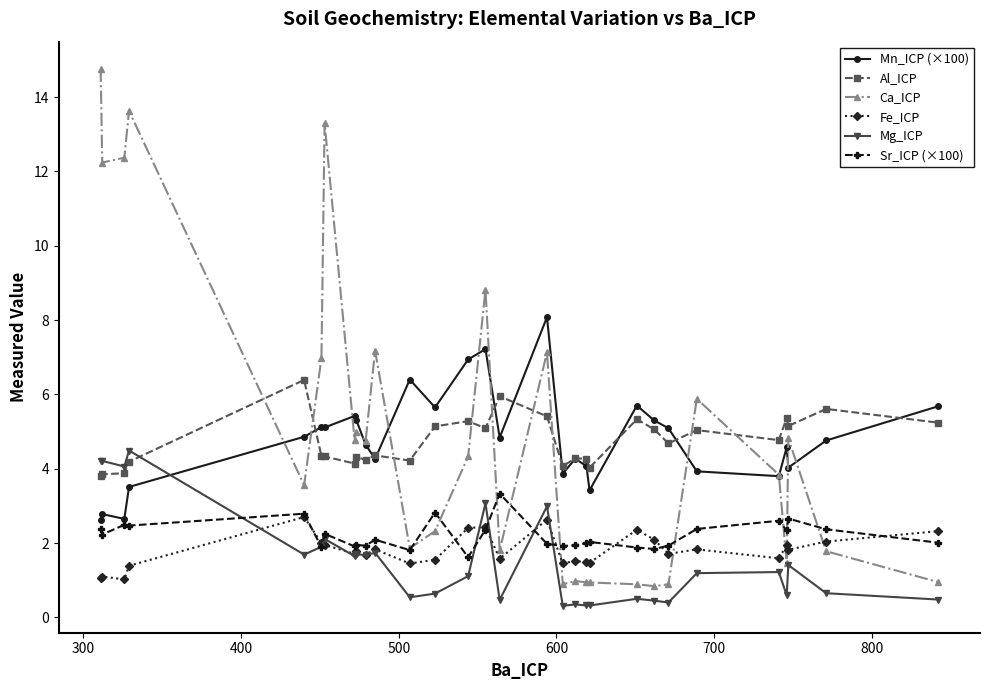

True or false: Fe_ICP and Mn_ICP (×100) cross at least once.

False